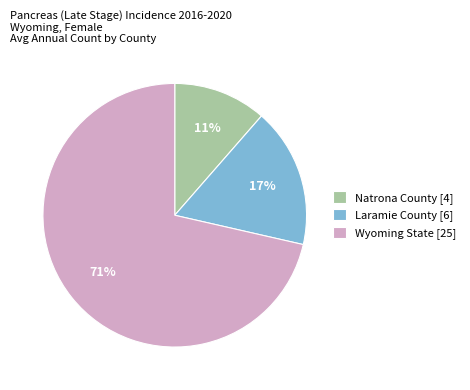

To the nearest percent, what is the average slice percentage?

33%